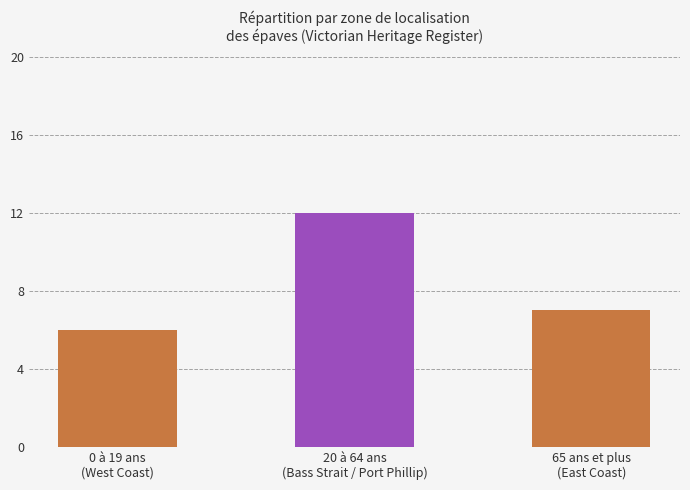

How many data points does each series have?

3